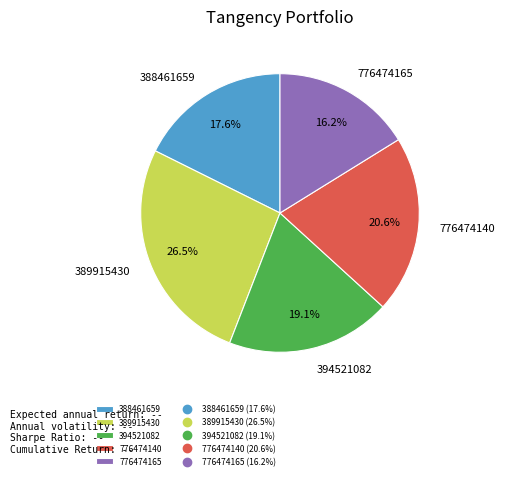

Is it true that 394521082 is 19% of the pie?

True